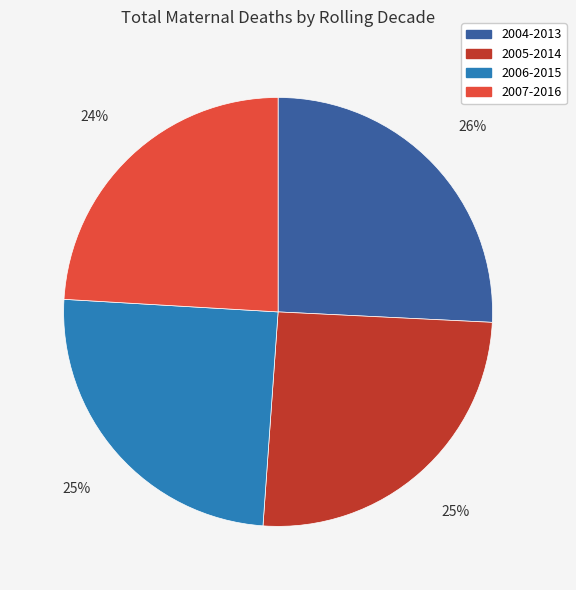

Does 2006-2015 represent more than half of the total?

No